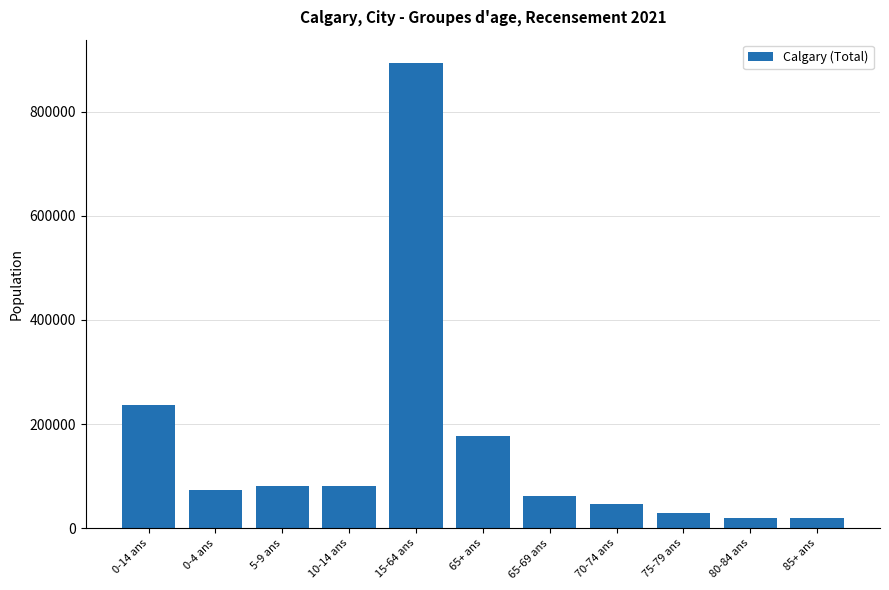

What is the average value?

156367